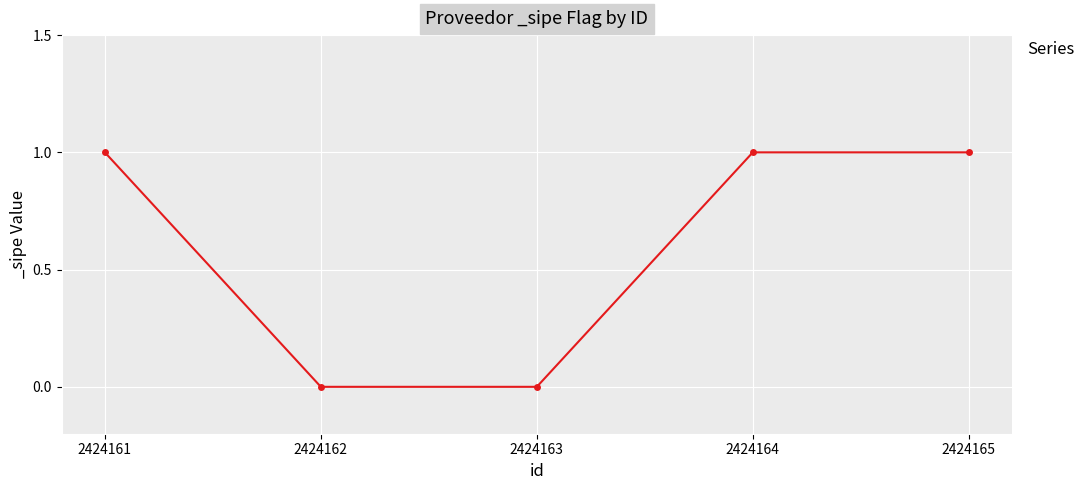

True or false: the data has more than 2 interior local peaks.

False